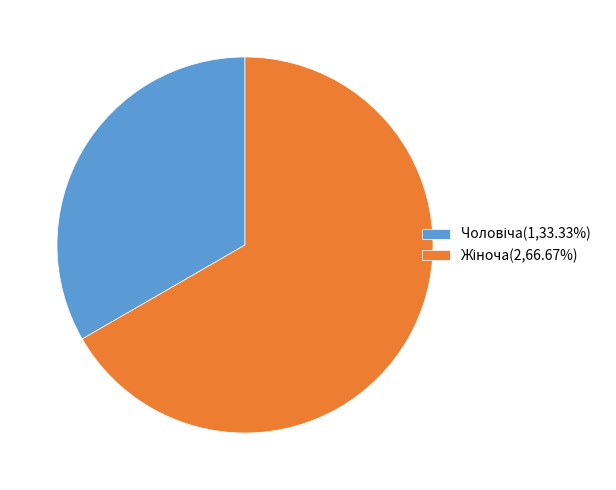

Does any single category account for the majority?

Yes